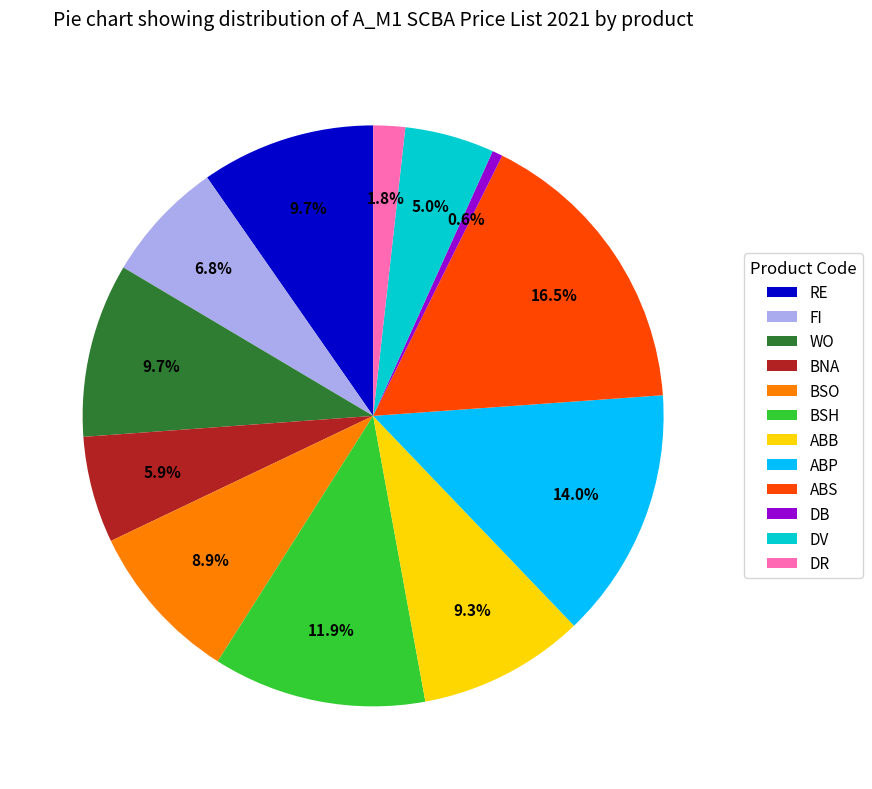

Which has a higher value, BSH or BNA?

BSH